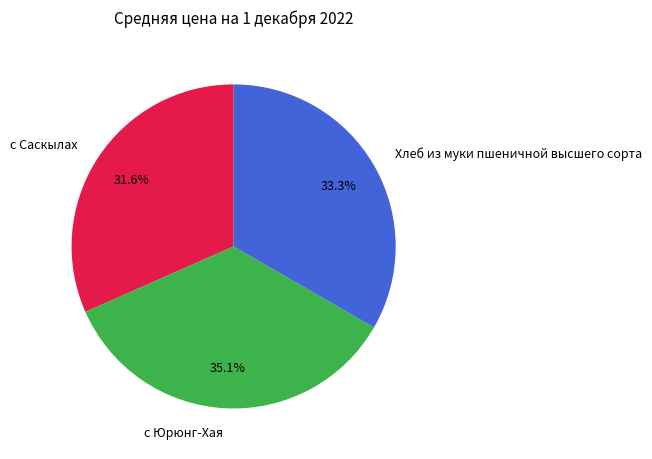

To the nearest percent, what portion does Хлеб из муки пшеничной высшего сорта represent?

33%